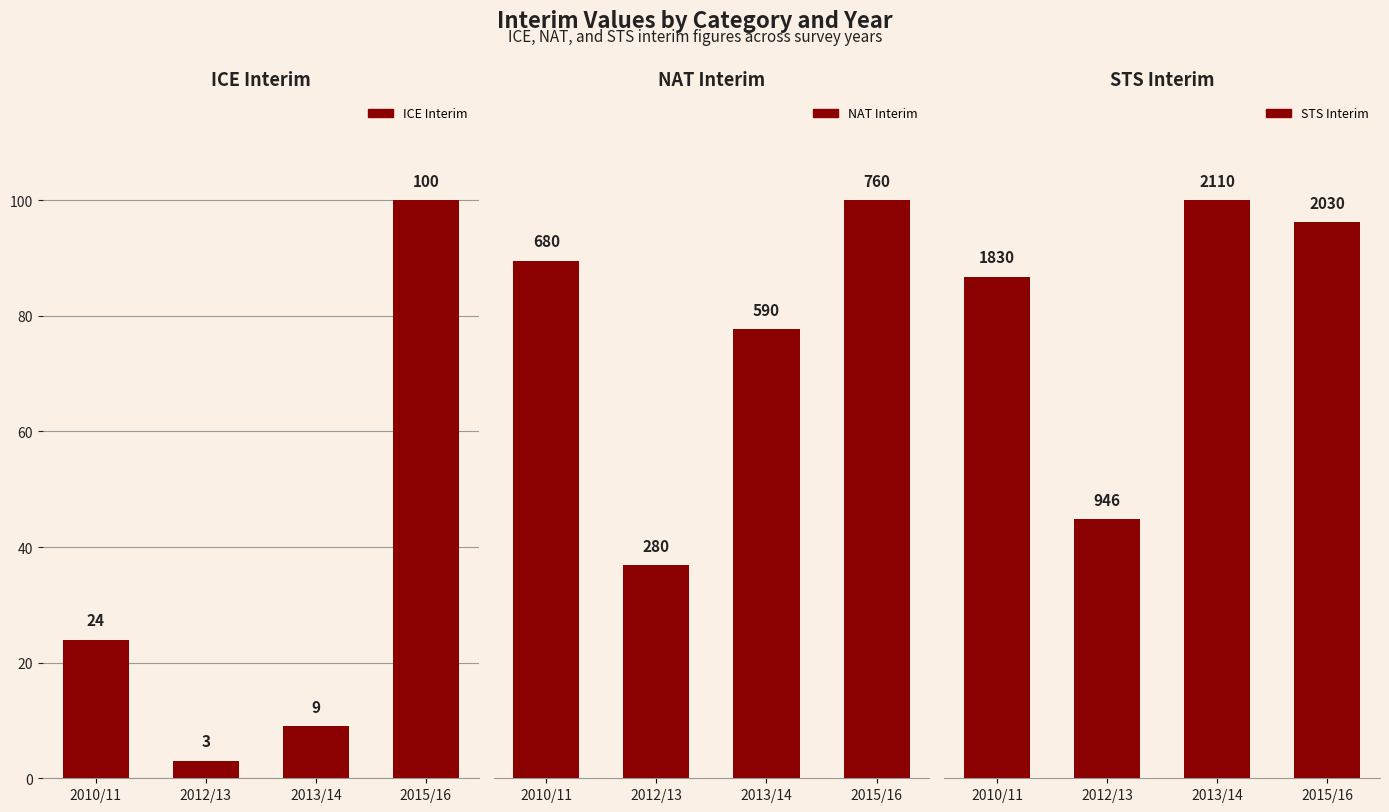

How many values in the ICE Interim series are below 24?

2